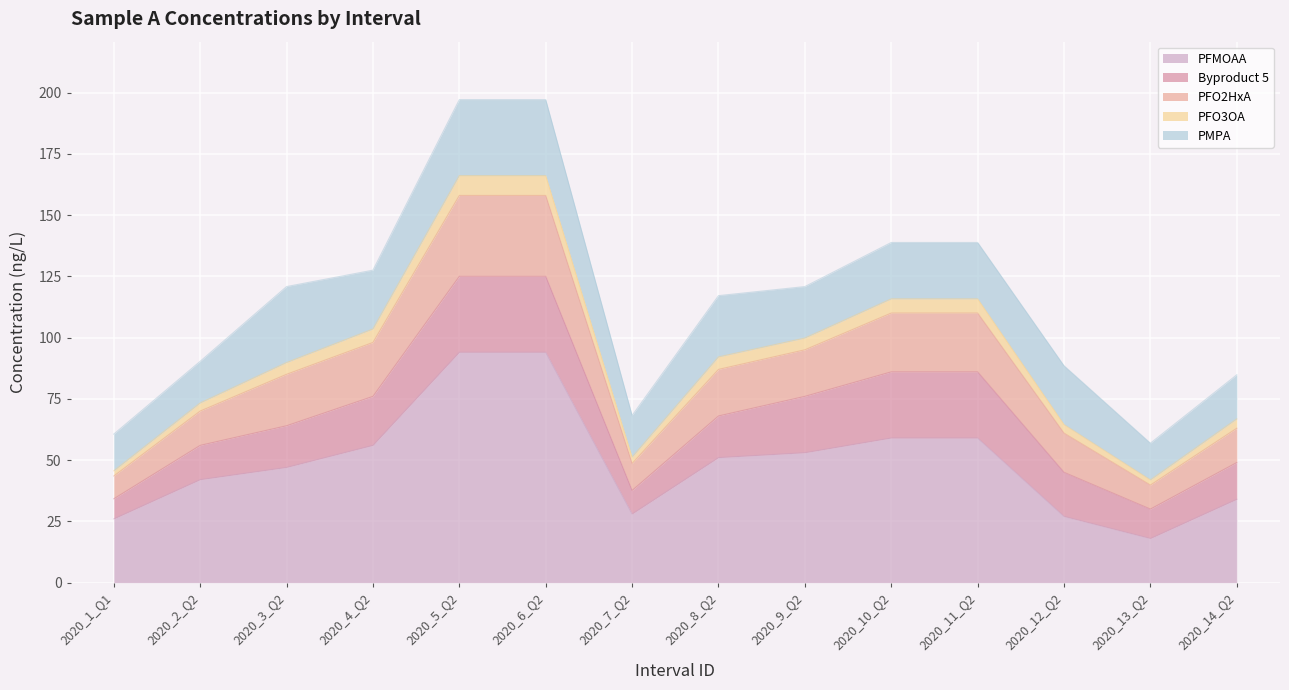

The value of PFMOAA at 2020_13_Q2 is 28.0. True or false?

False